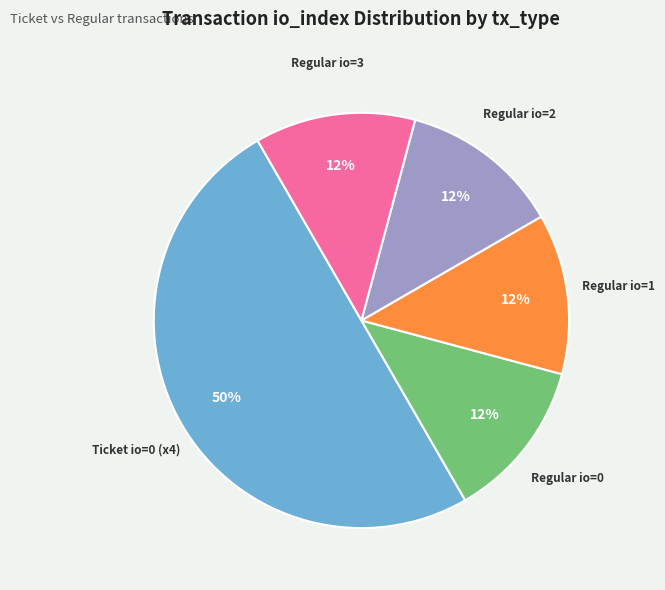

The Regular io=1 slice represents 12% of the pie. True or false?

True